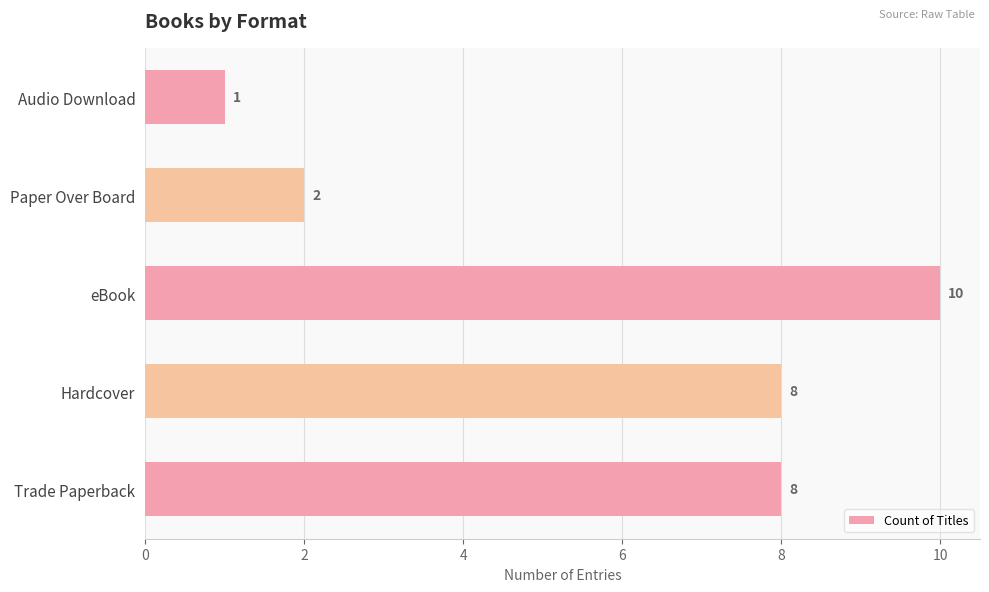

What is the minimum value shown in the chart?

1